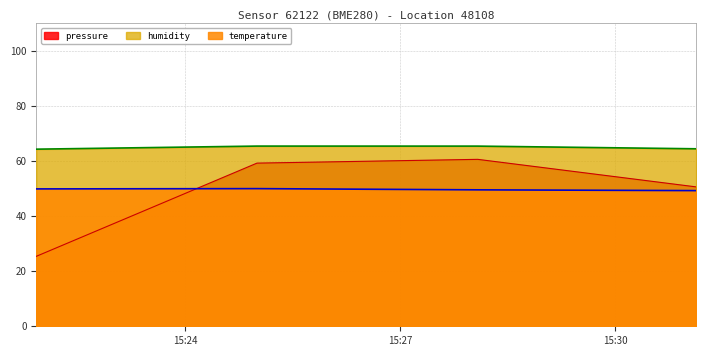

List the series in order of their peak value, lowest first.

temperature, pressure, humidity